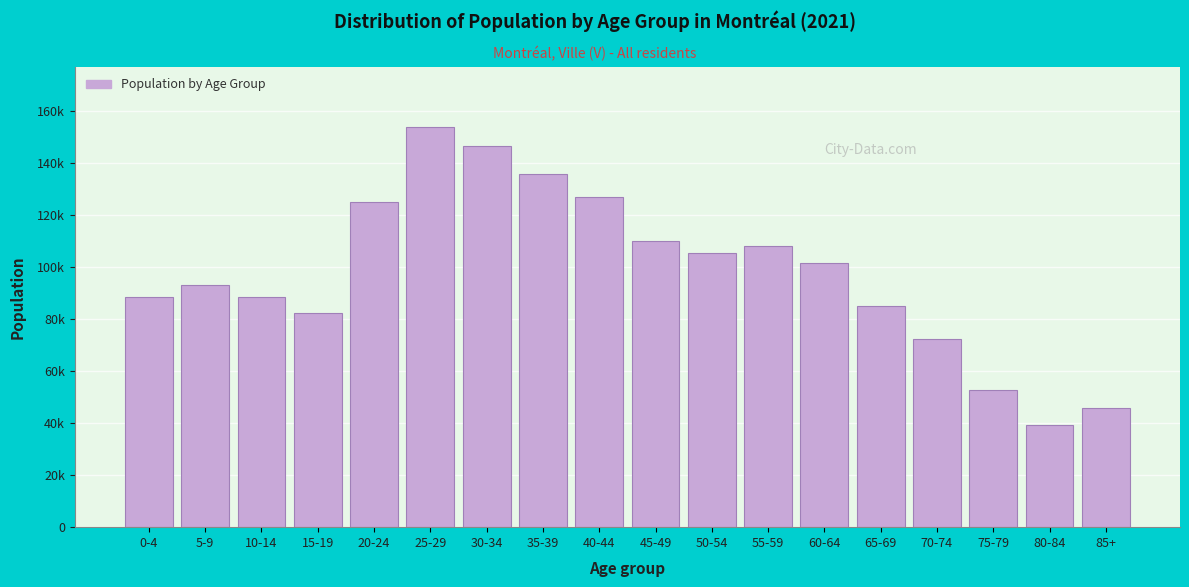

Are the bars horizontal?

No